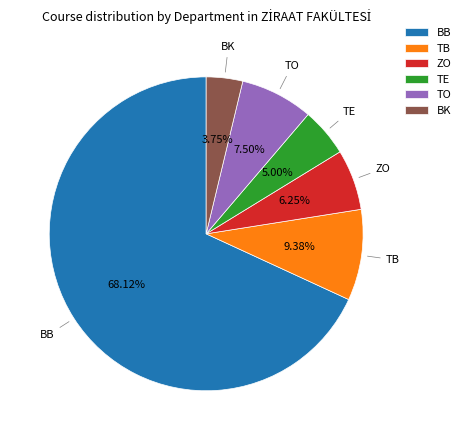

What percentage is the BB slice, to the nearest percent?

68%